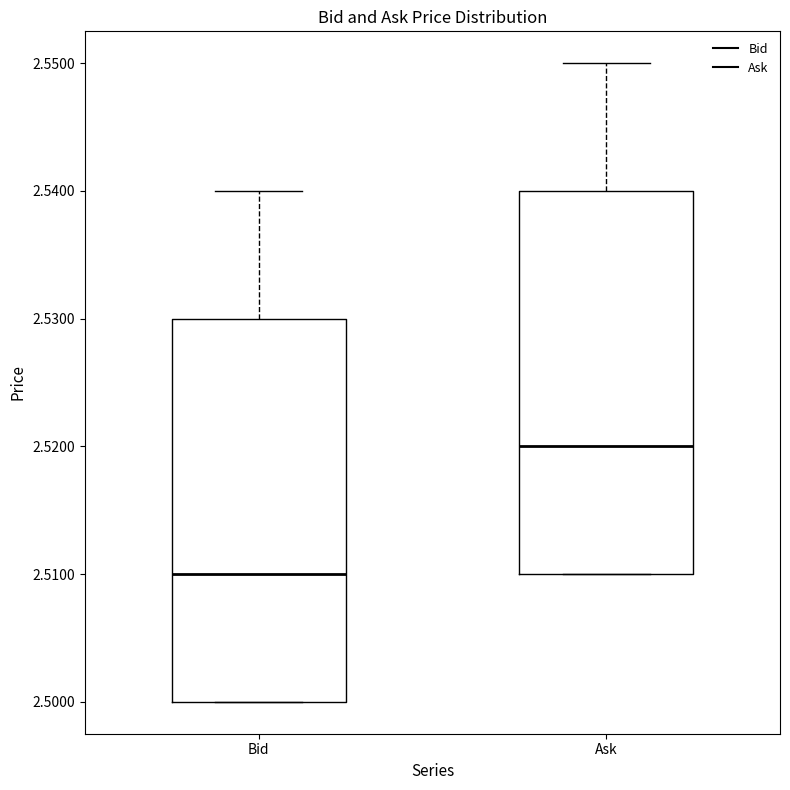

Reading left to right, transcribe this box plot: for each box, give where its median line is, the range the box spans, and where its two whiskers end, as read against the y-axis. The values are not printed on the chart, so give them approximately, as read against the axis.

Bid: median 2.51, box 2.50 to 2.53, whiskers 2.50 to 2.54
Ask: median 2.52, box 2.51 to 2.54, whiskers 2.51 to 2.55